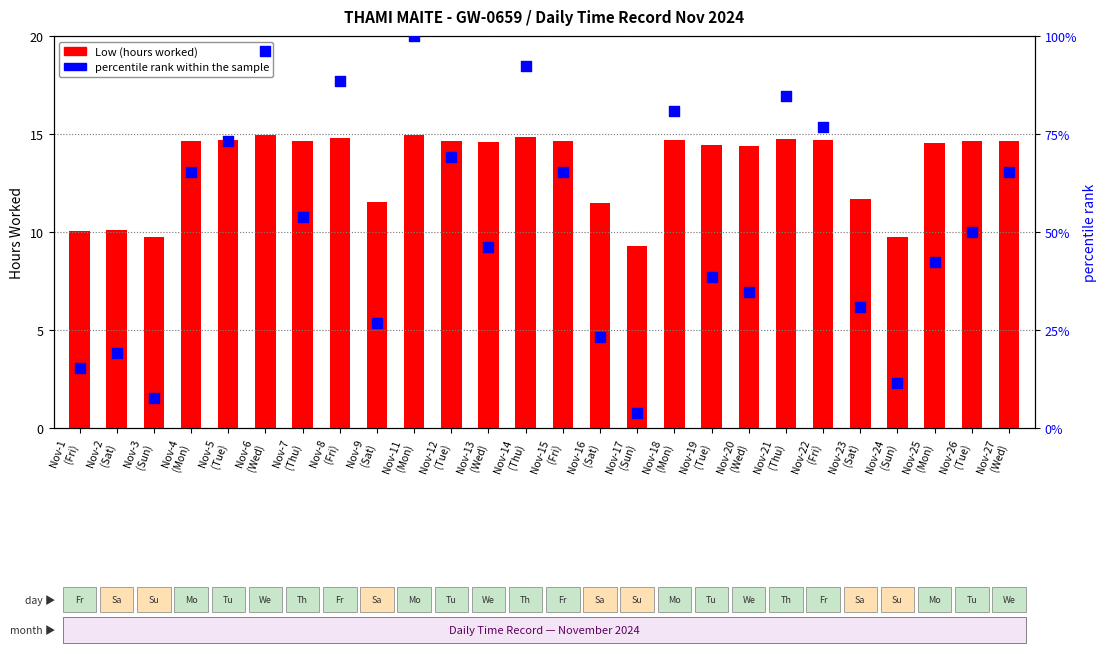

Which series reaches the maximum Y coordinate?

percentile rank within the sample